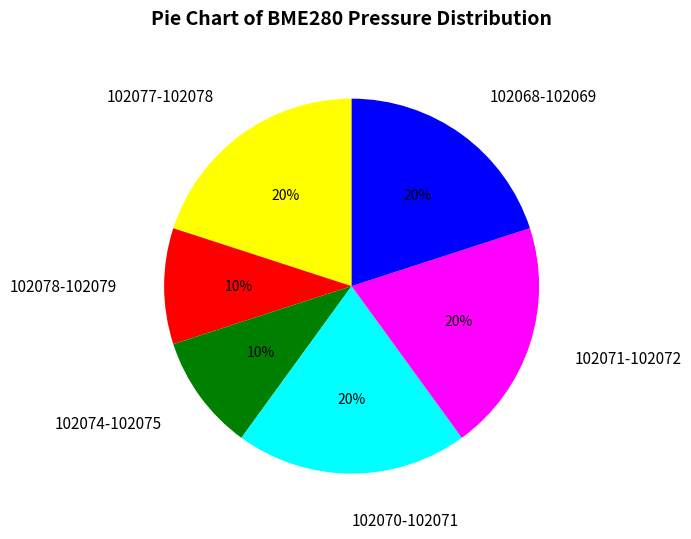

How many segments does this pie chart have?

6